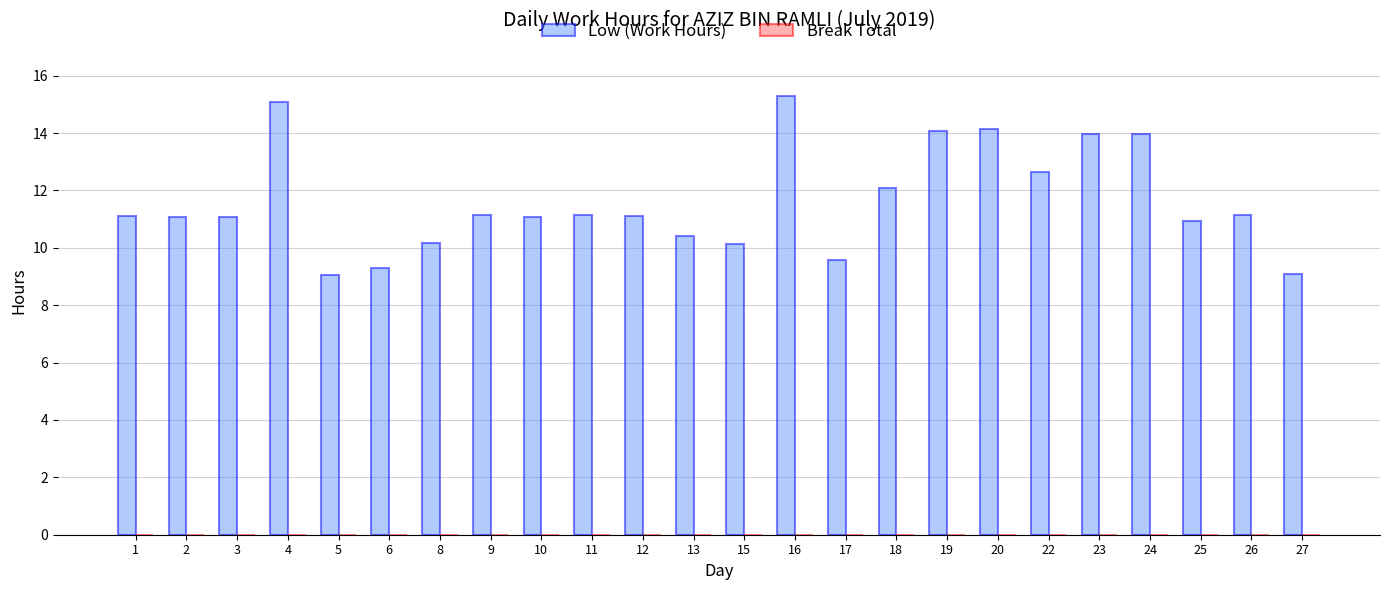

Between 25 and 5, which is larger?

25